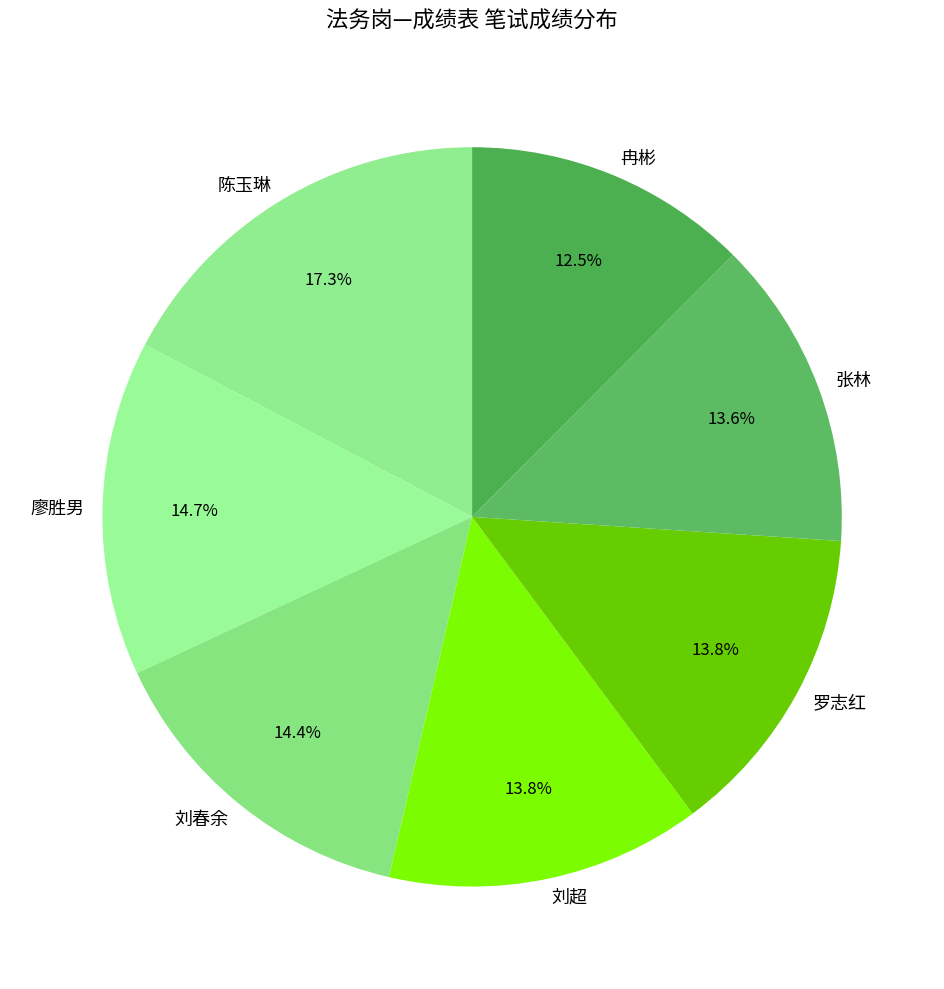

Do 冉彬 and 陈玉琳 together represent more than half of the pie?

No